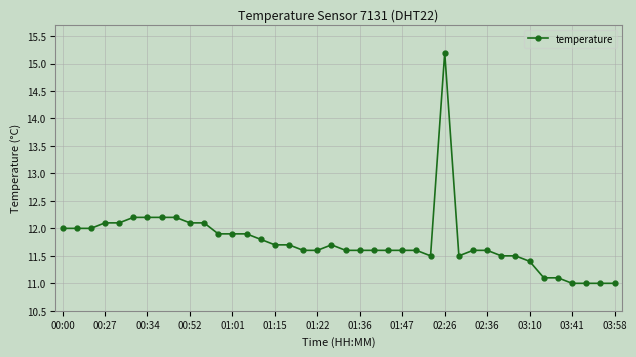

What is the difference between the maximum and minimum values?

4.2